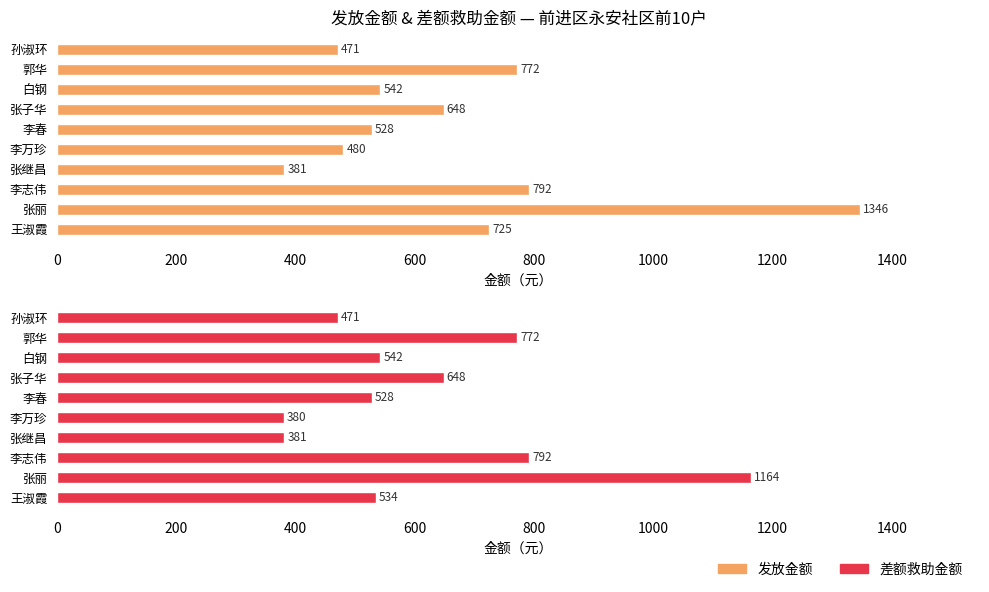

Reading left to right, list all the values displayed in this chart.

发放金额: 725	1346	792	381	480	528	648	542	772	471
差额救助金额: 534	1164	792	381	380	528	648	542	772	471